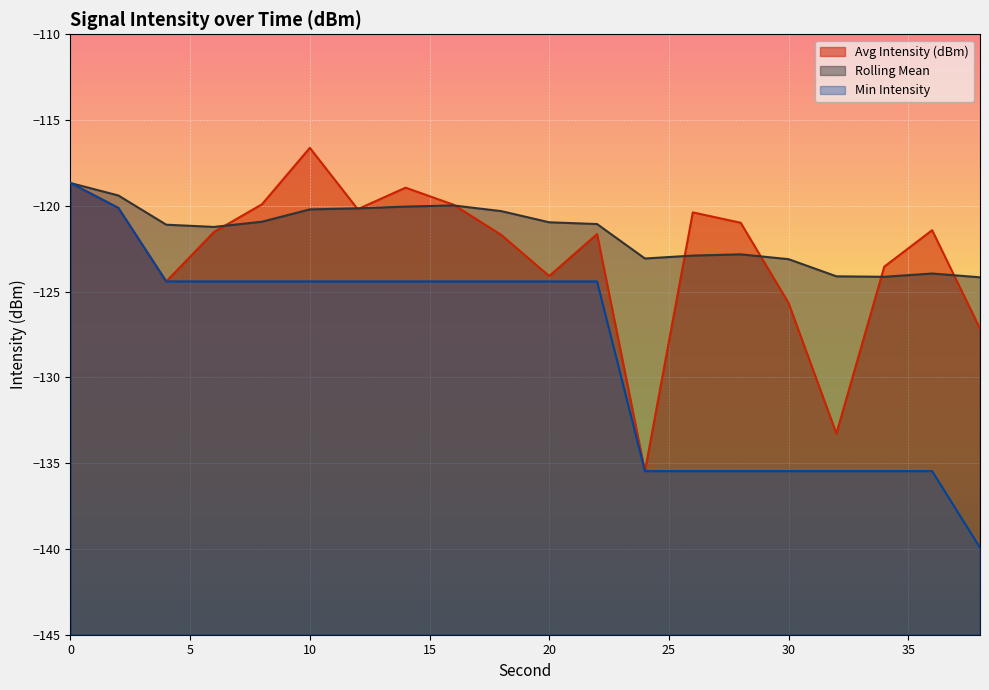

The Avg Intensity (dBm) series shows -50.2 at 28. True or false?

False